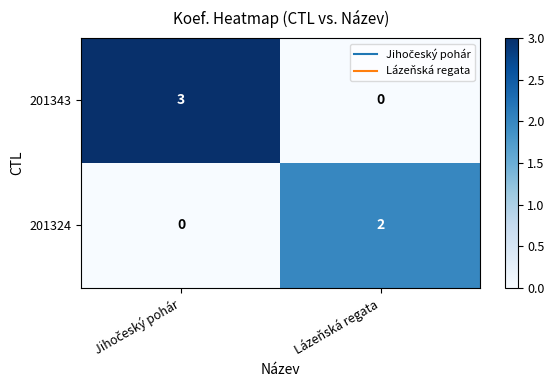

Which series has the largest total across all categories?

201343